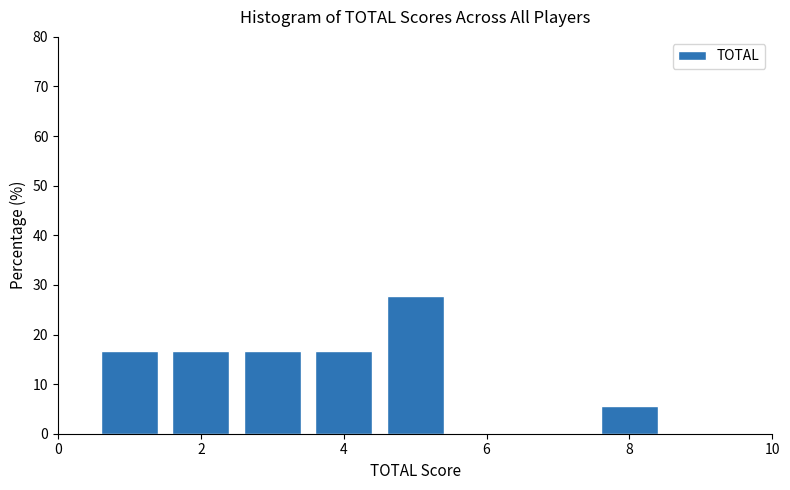

Over which range of the x-axis is the bar tallest?

4.5 to 5.5